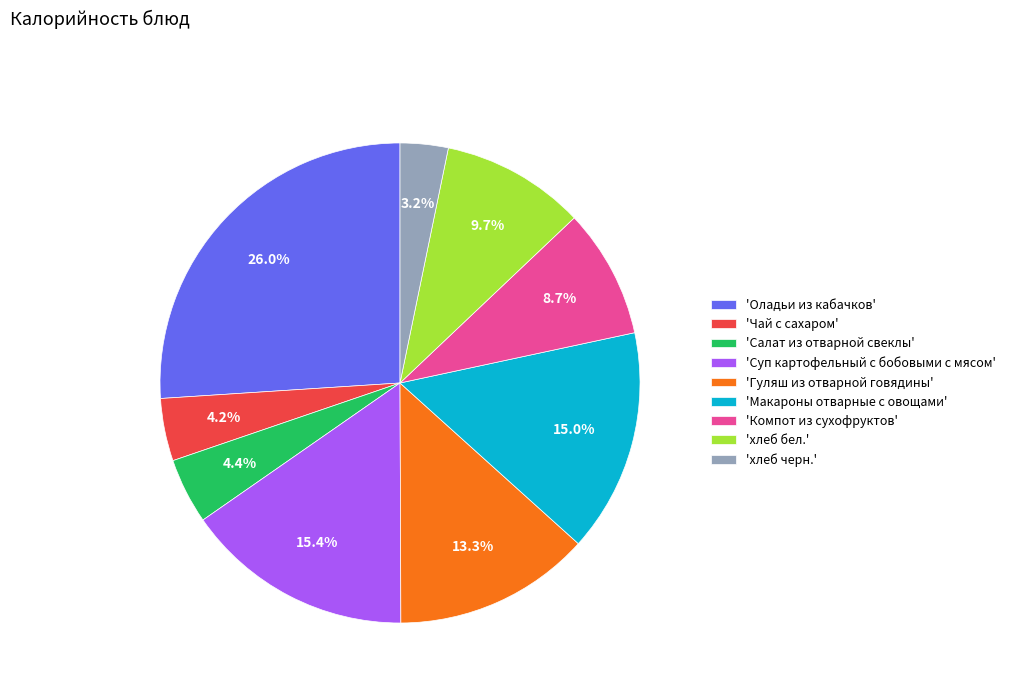

Which slice is the smallest?

'хлеб черн.'